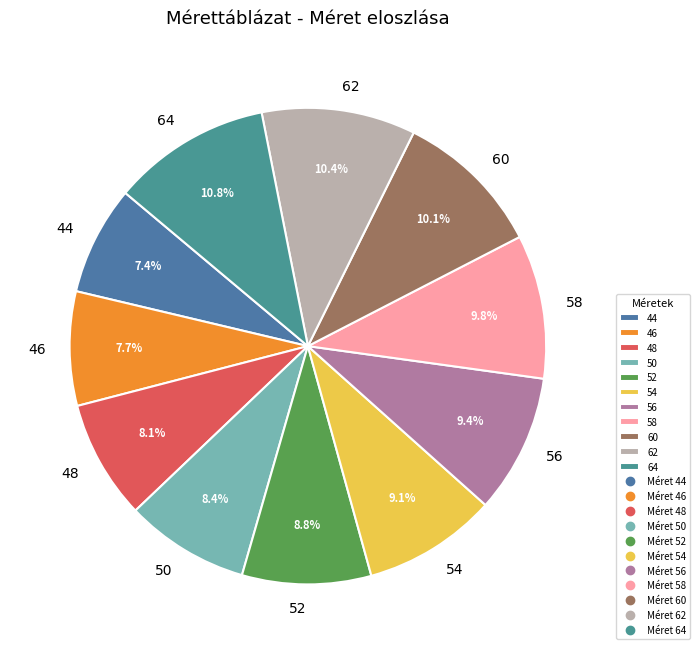

What is the total percentage of 54 and 48?

17.2%